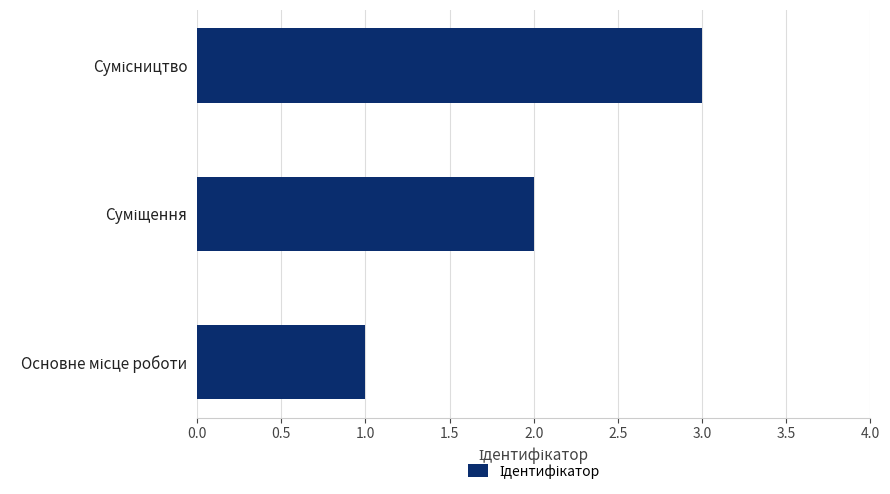

What is the maximum value shown in the chart?

3